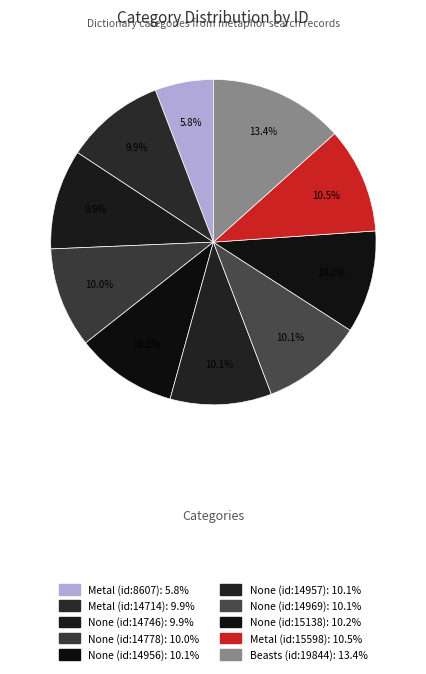

Is None (id:15138) the majority of the pie?

No